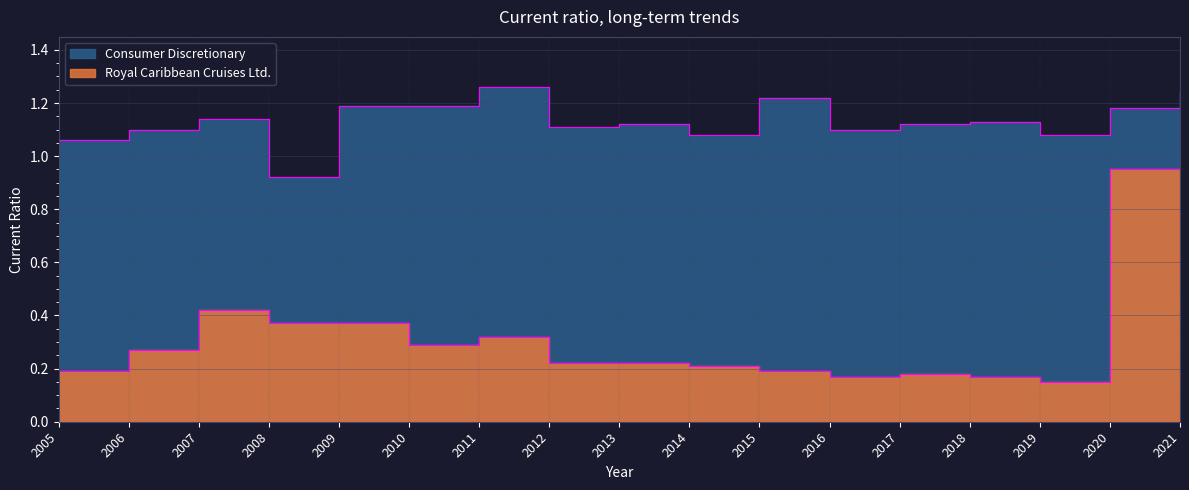

What is the difference between the maximum and second lowest values in the Consumer Discretionary series?

0.2